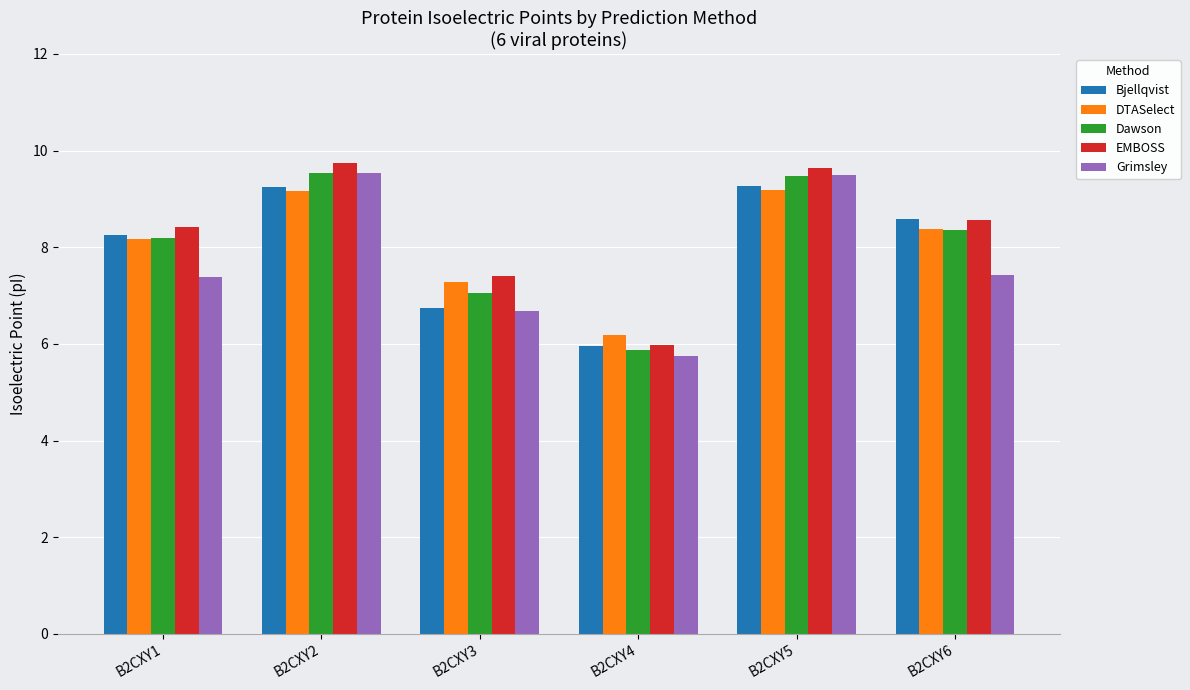

What is the difference between the highest and lowest values at B2CXY4?

0.4